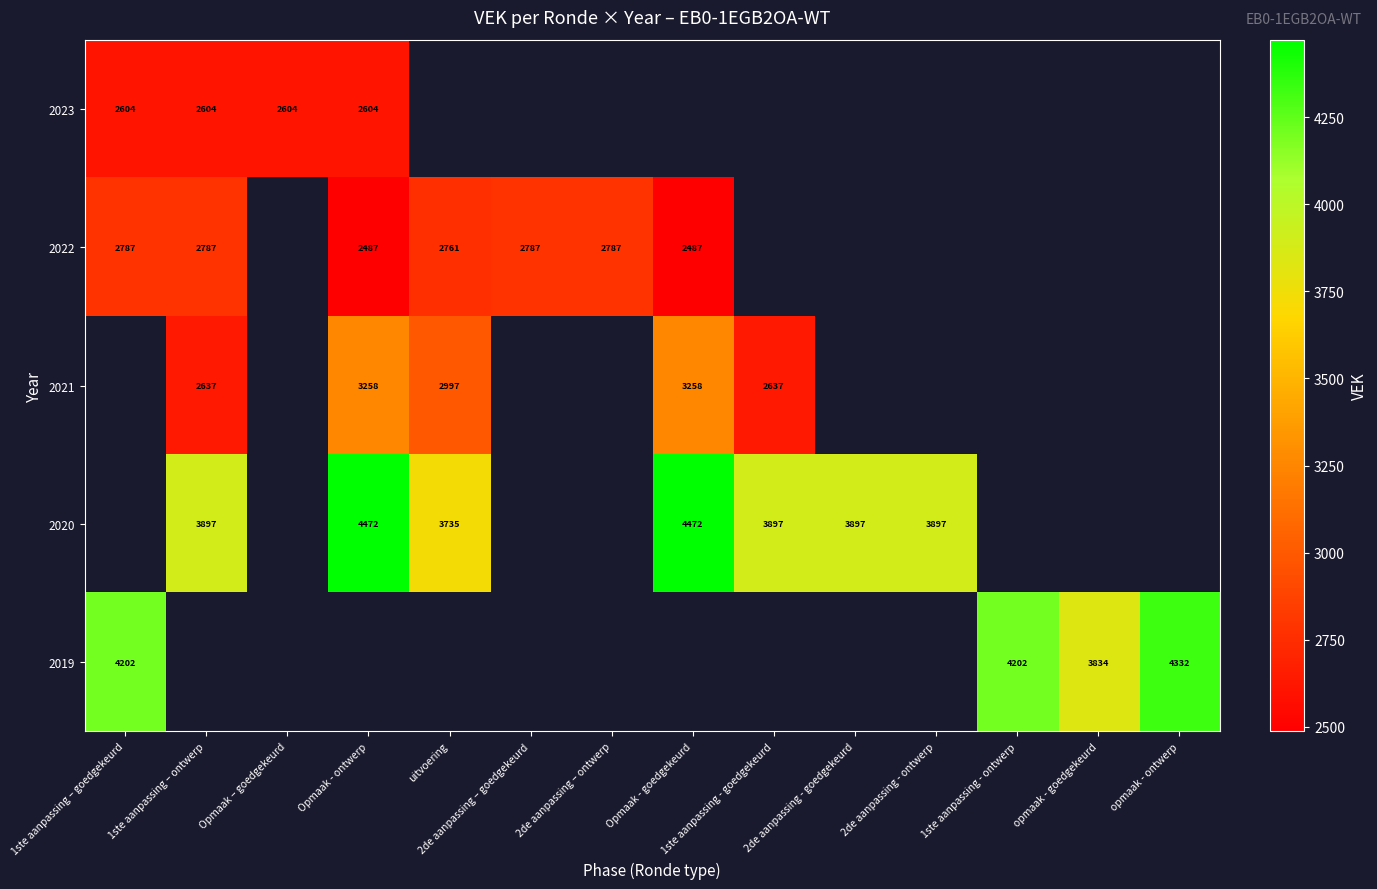

Between 1ste aanpassing – ontwerp and 2de aanpassing - ontwerp, which is larger?

2de aanpassing - ontwerp